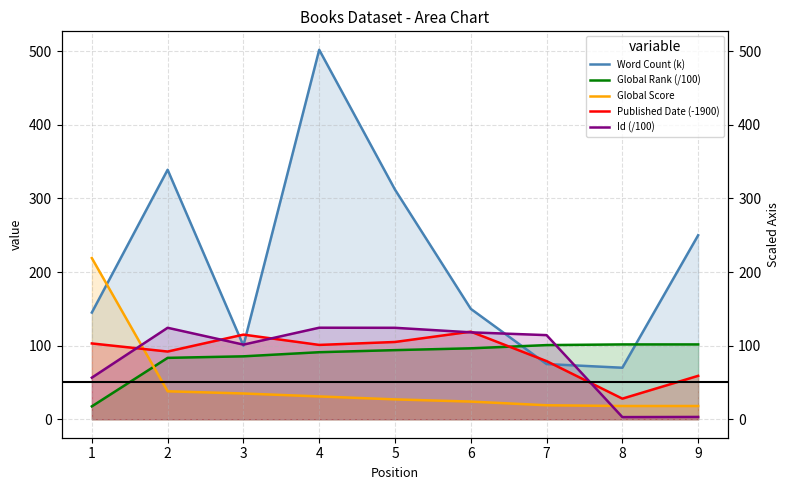

What are all the series names shown in the legend?

Word Count (k), Global Rank (/100), Global Score, Published Date (-1900), Id (/100)